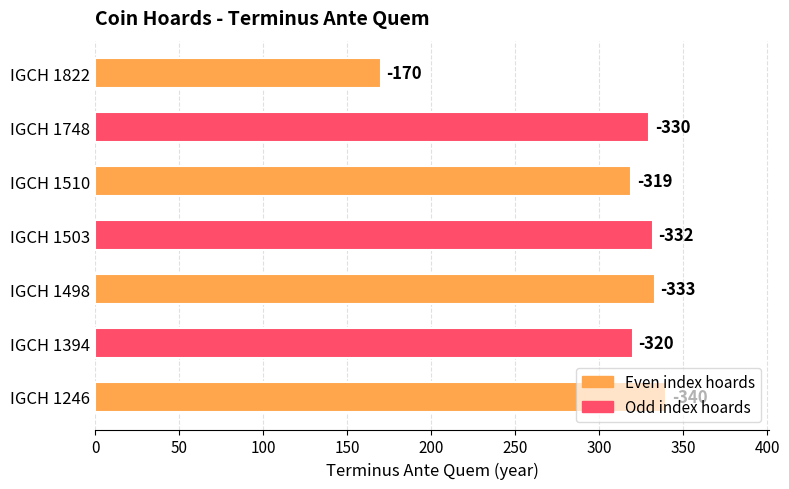

Are the bars horizontal?

Yes